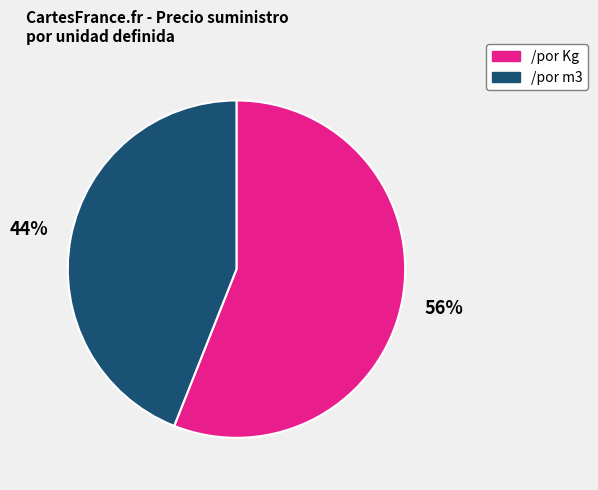

Does any single category account for the majority?

Yes